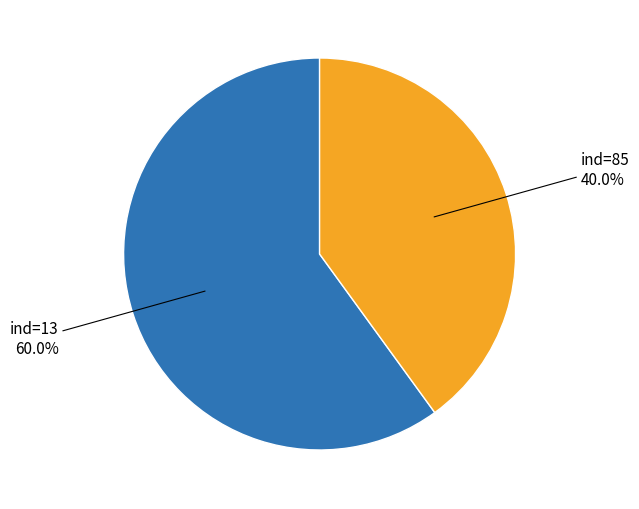

What is the smallest slice in the pie chart?

ind=85